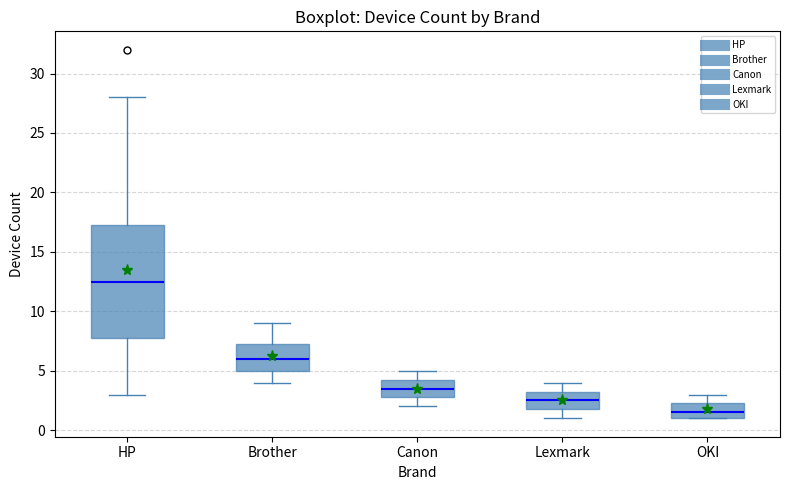

Reading left to right, transcribe this box plot: for each box, give where its median line is, the range the box spans, and where its two whiskers end, as read against the y-axis. The values are not printed on the chart, so give them approximately, as read against the axis.

HP: median 12.5, box 8.0 to 17.5, whiskers 3.0 to 28.0
Brother: median 6.0, box 5.0 to 7.5, whiskers 4.0 to 9.0
Canon: median 3.5, box 3.0 to 4.5, whiskers 2.0 to 5.0
Lexmark: median 2.5, box 2.0 to 3.5, whiskers 1.0 to 4.0
OKI: median 1.5, box 1.0 to 2.5, whiskers 1.0 to 3.0